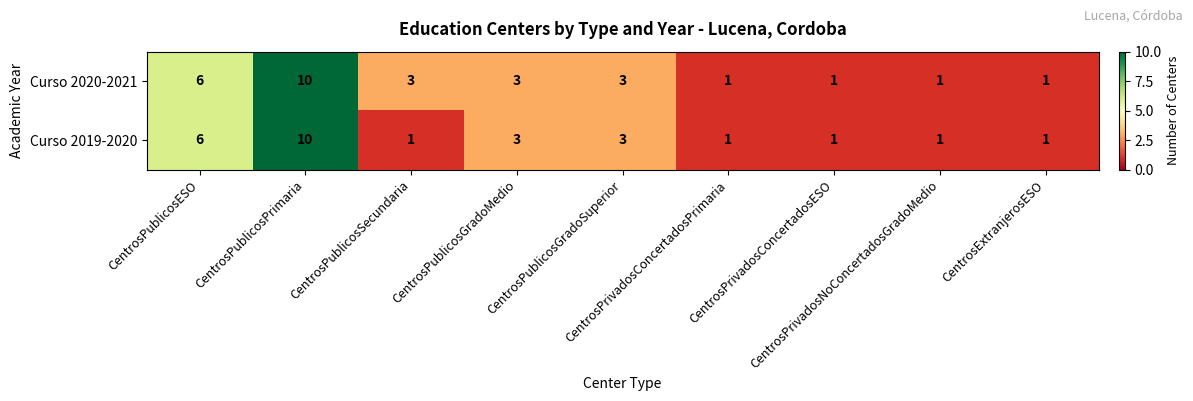

Which series has the largest total across all categories?

Curso 2020-2021